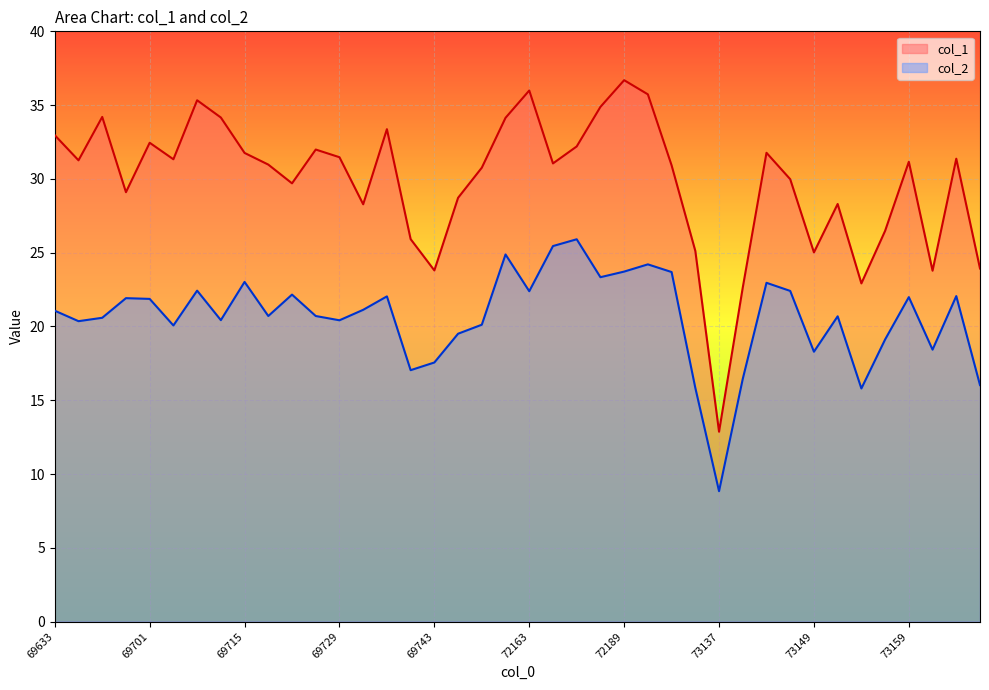

Which series has the largest range (max minus min)?

col_1